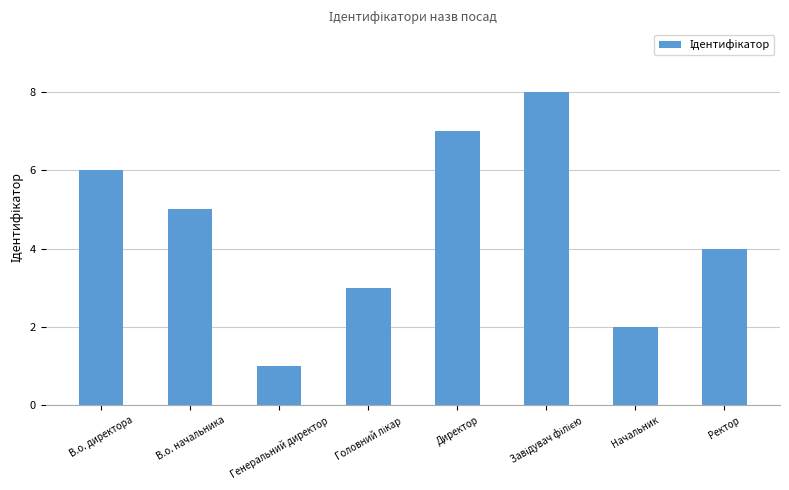

Count the number of categories in the chart.

8